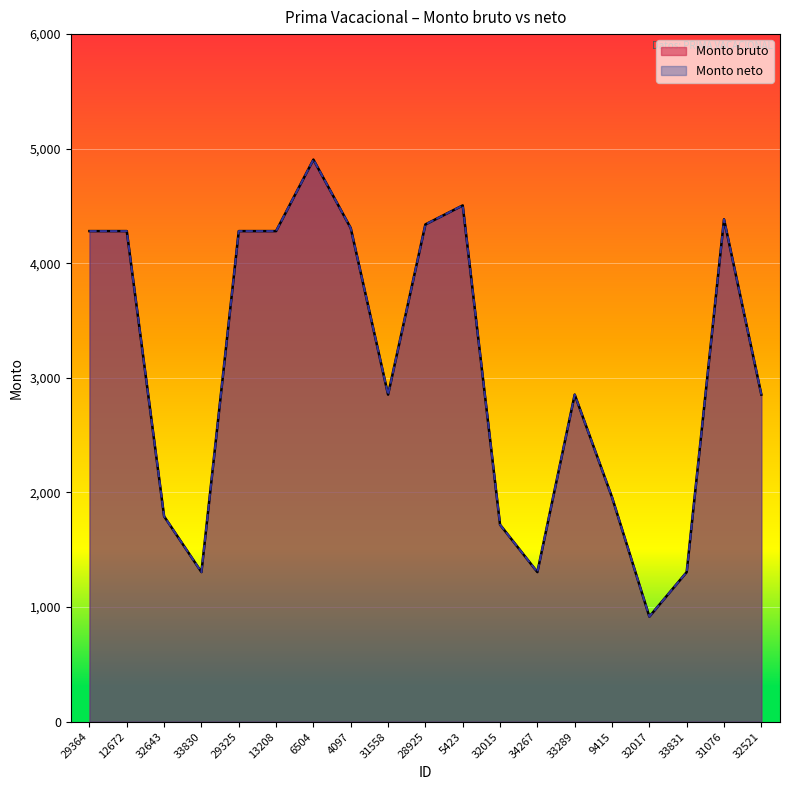

Where is Monto bruto nearest to the value 2910?

31558